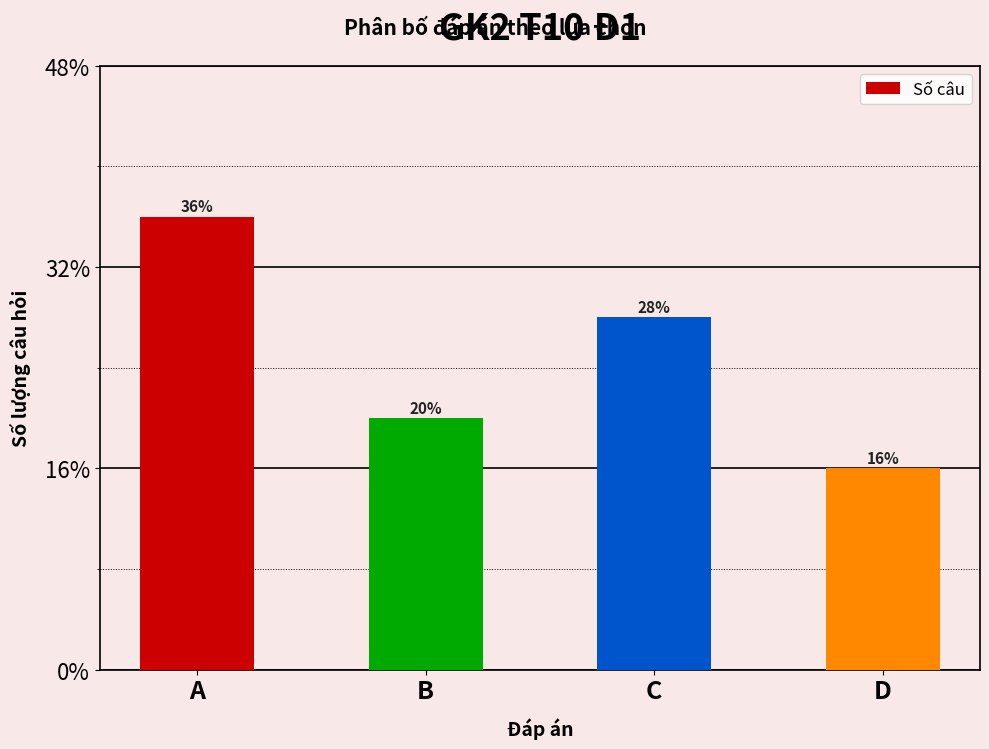

At which label is the value closest to 6?

B